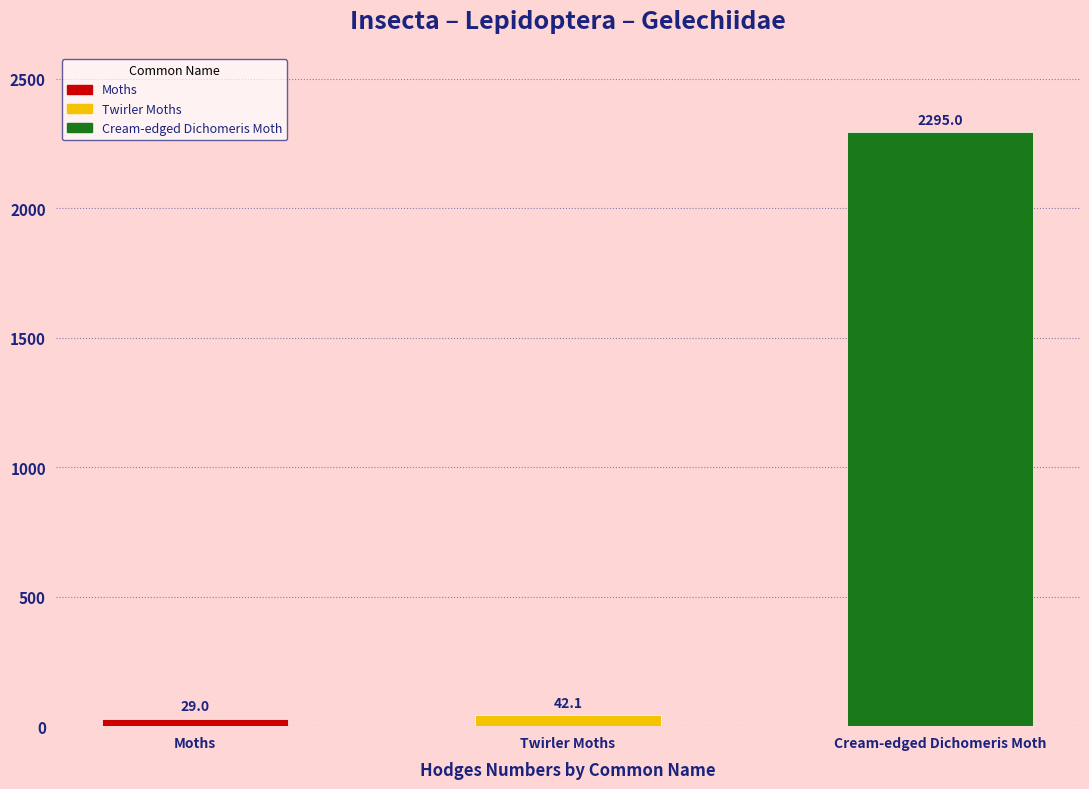

Rank the categories by value from lowest to highest.

Moths, Twirler Moths, Cream-edged Dichomeris Moth